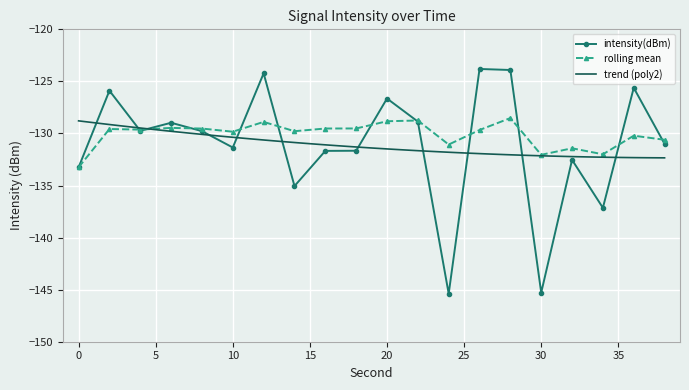

True or false: rolling mean has more than 0 points higher than both neighbors.

True